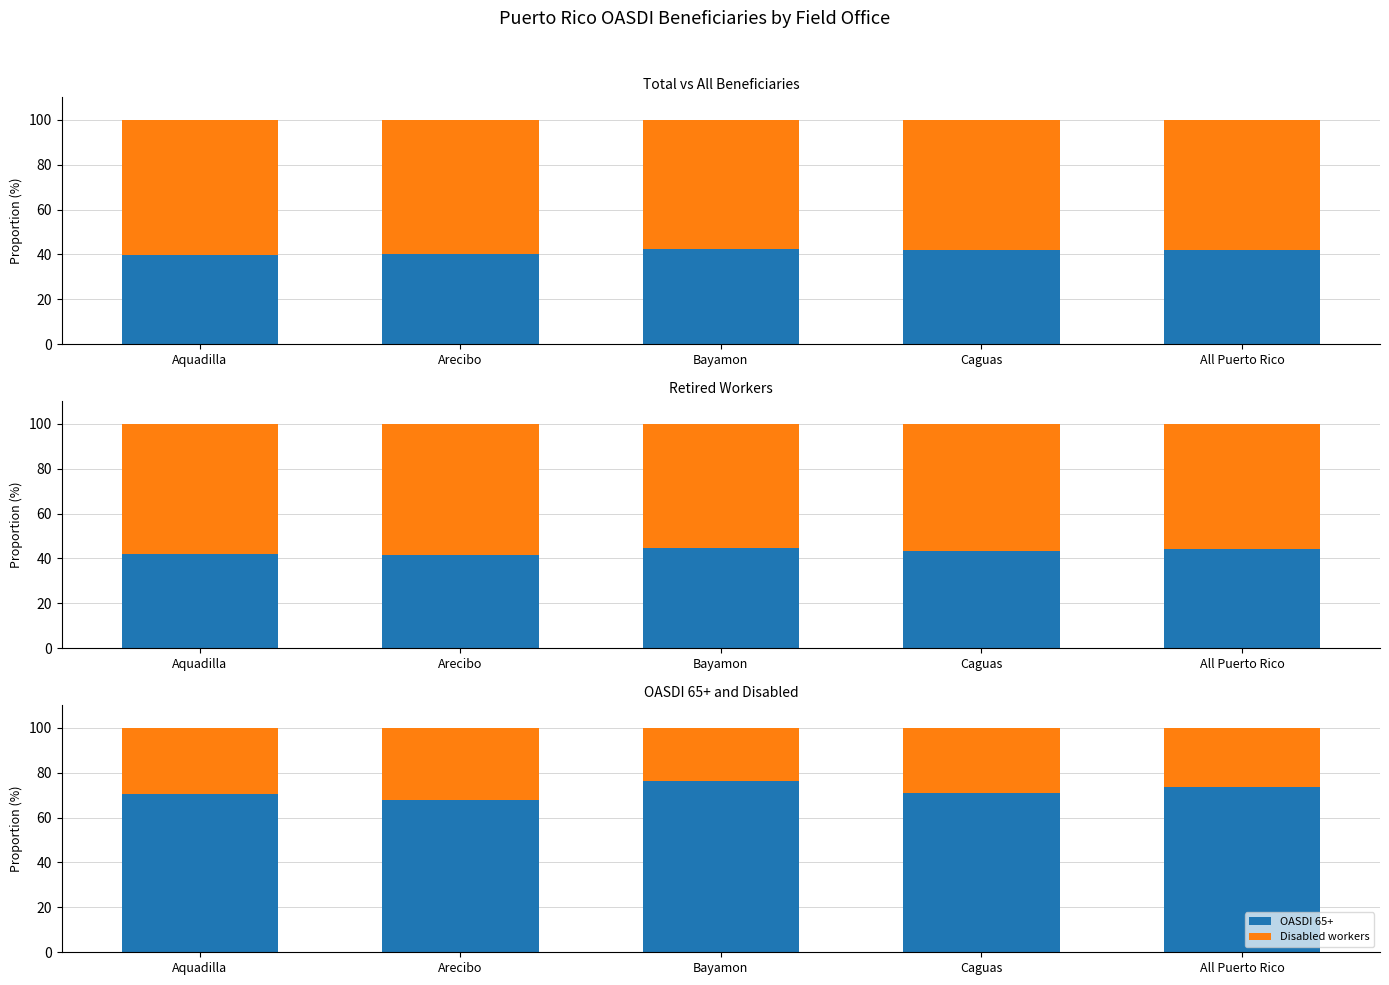

The value of All beneficiaries at Caguas is 23.4. True or false?

False